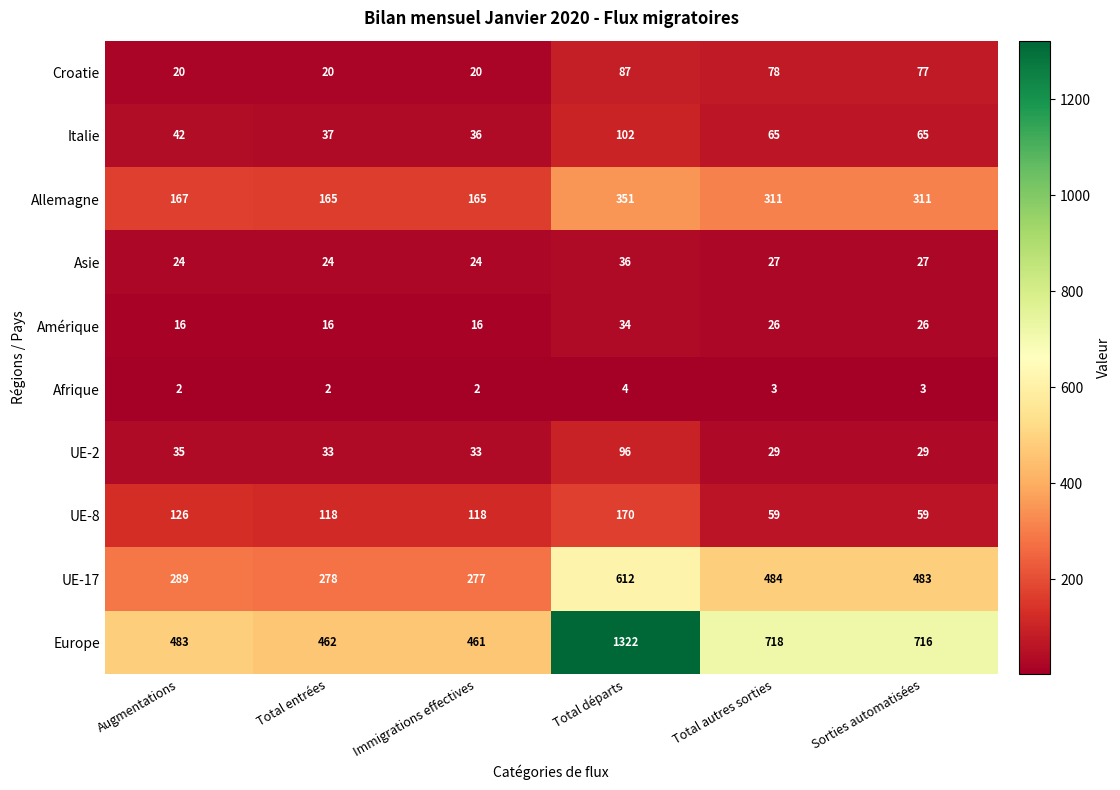

What is the approximate value of Allemagne at Augmentations, to the nearest 5?

165